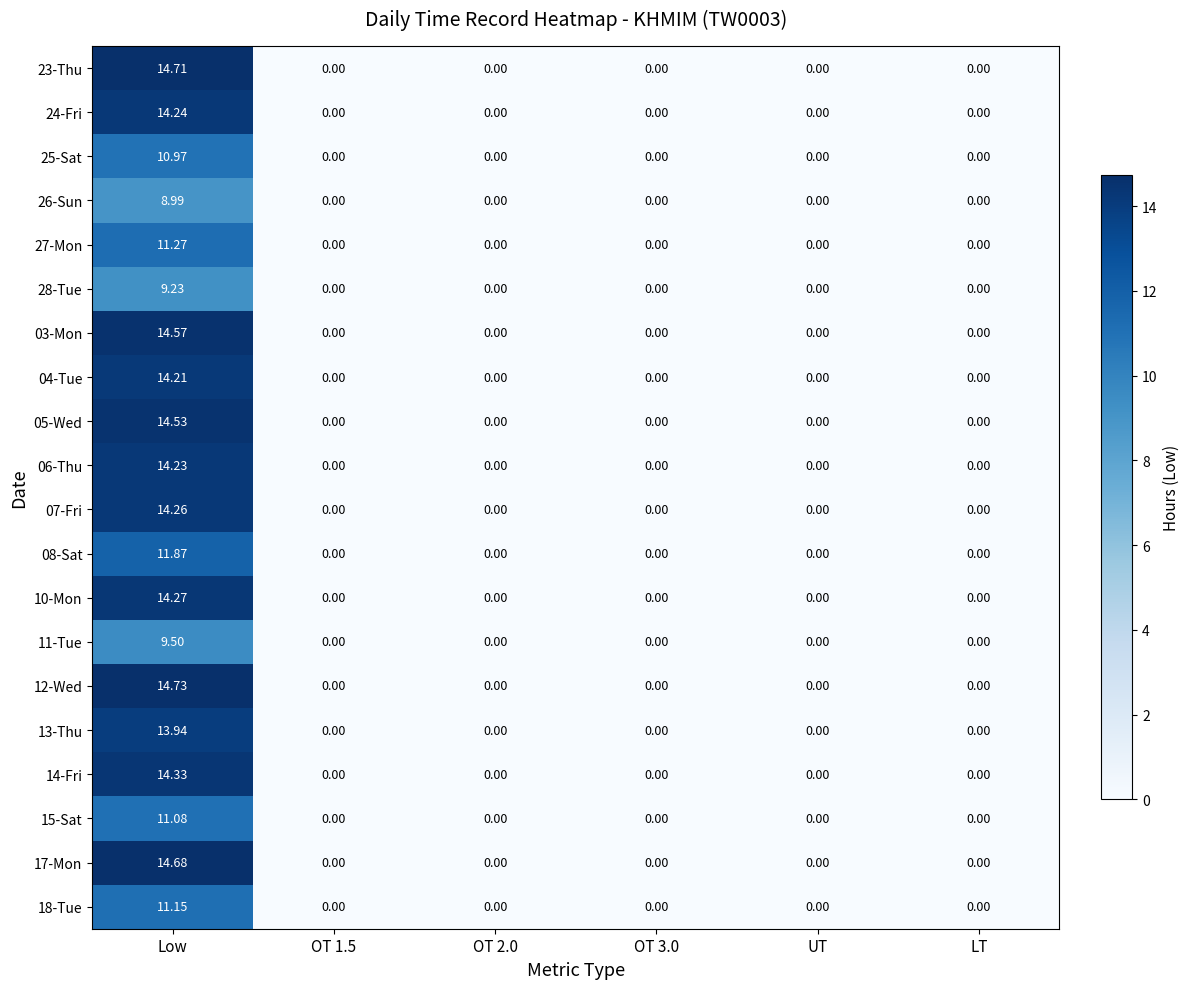

At which label does 15-Sat reach its peak?

Low